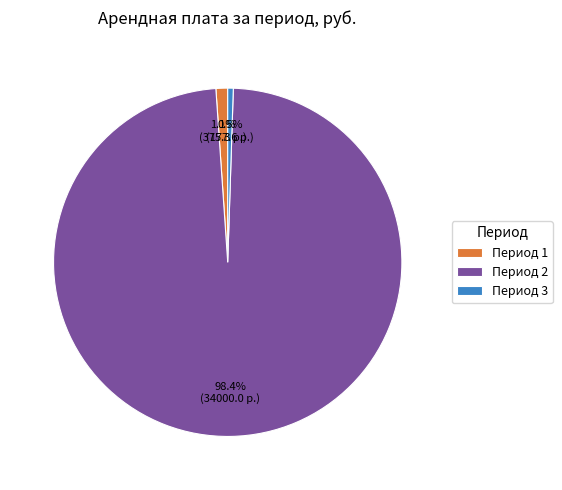

Between Период 3 and Период 1, which is larger?

Период 1